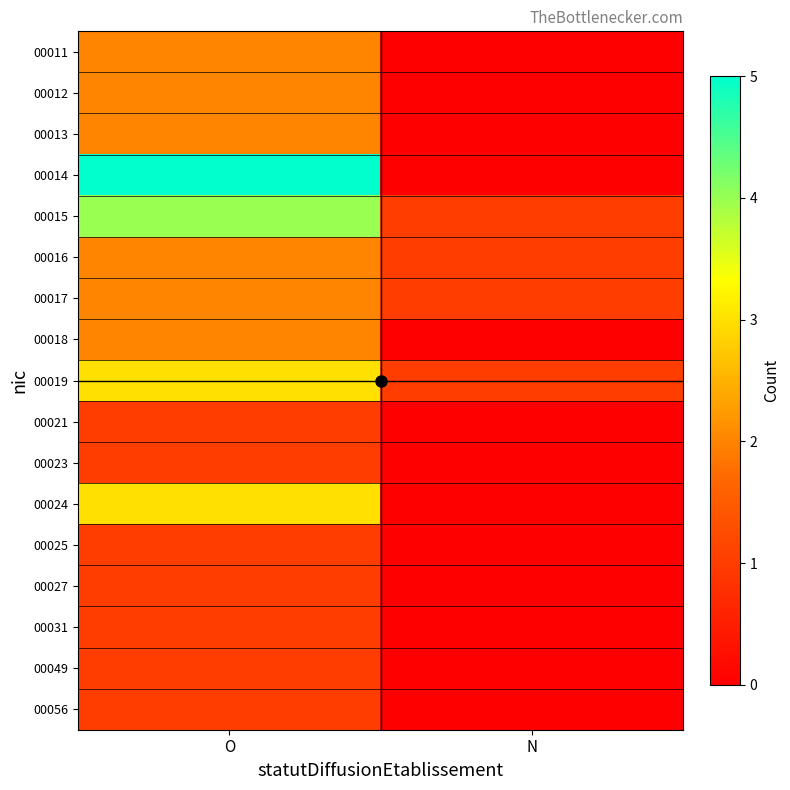

Reading left to right, extract all data points from this chart.

00011: O=2	N=0
00012: O=2	N=0
00013: O=2	N=0
00014: O=5	N=0
00015: O=4	N=1
00016: O=2	N=1
00017: O=2	N=1
00018: O=2	N=0
00019: O=3	N=1
00021: O=1	N=0
00023: O=1	N=0
00024: O=3	N=0
00025: O=1	N=0
00027: O=1	N=0
00031: O=1	N=0
00049: O=1	N=0
00056: O=1	N=0